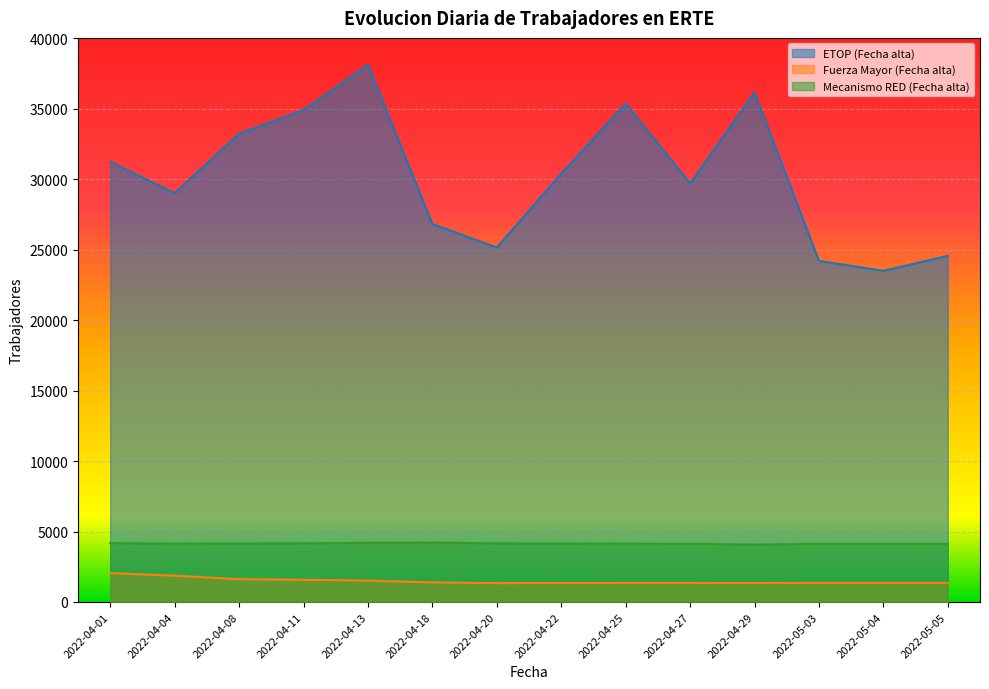

True or false: ETOP (Fecha alta) and Fuerza Mayor (Fecha alta) intersect in this chart.

False